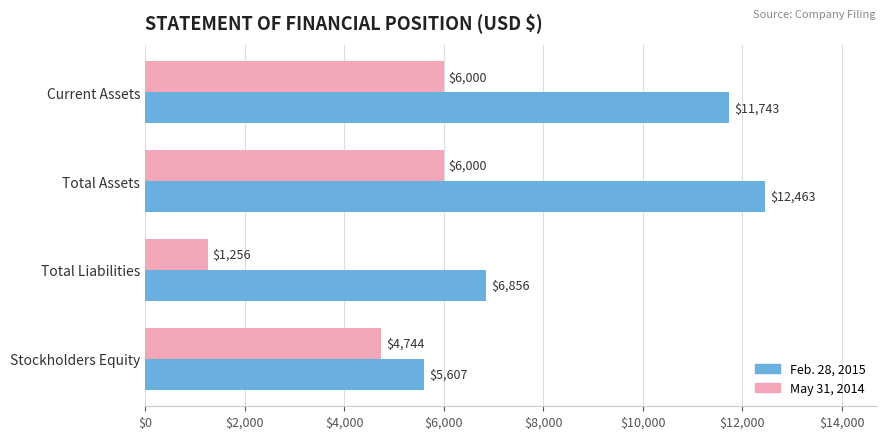

Which series has the largest total across all categories?

Feb. 28, 2015